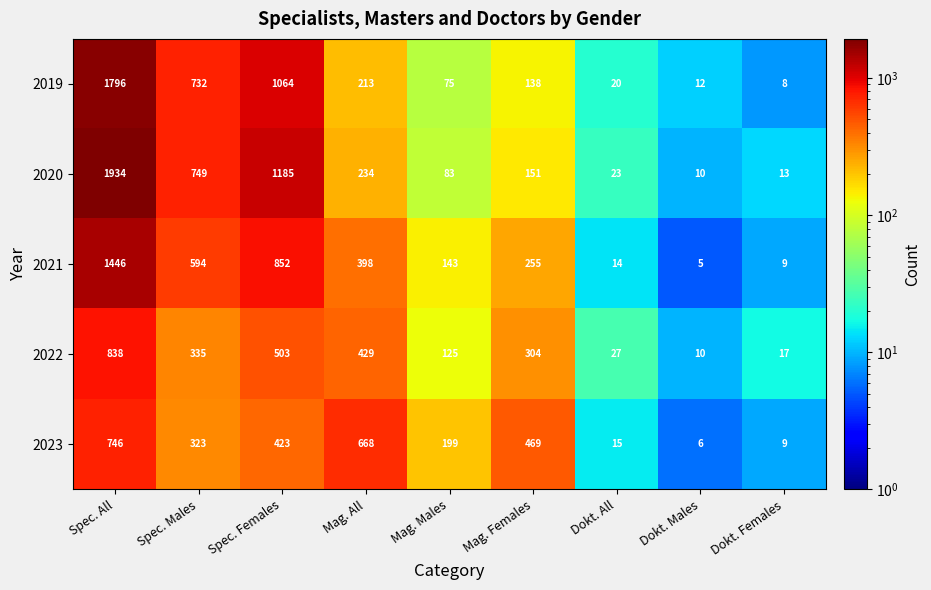

List the labels in order of 2021 value, largest first.

Spec. All, Spec. Females, Spec. Males, Mag. All, Mag. Females, Mag. Males, Dokt. All, Dokt. Females, Dokt. Males